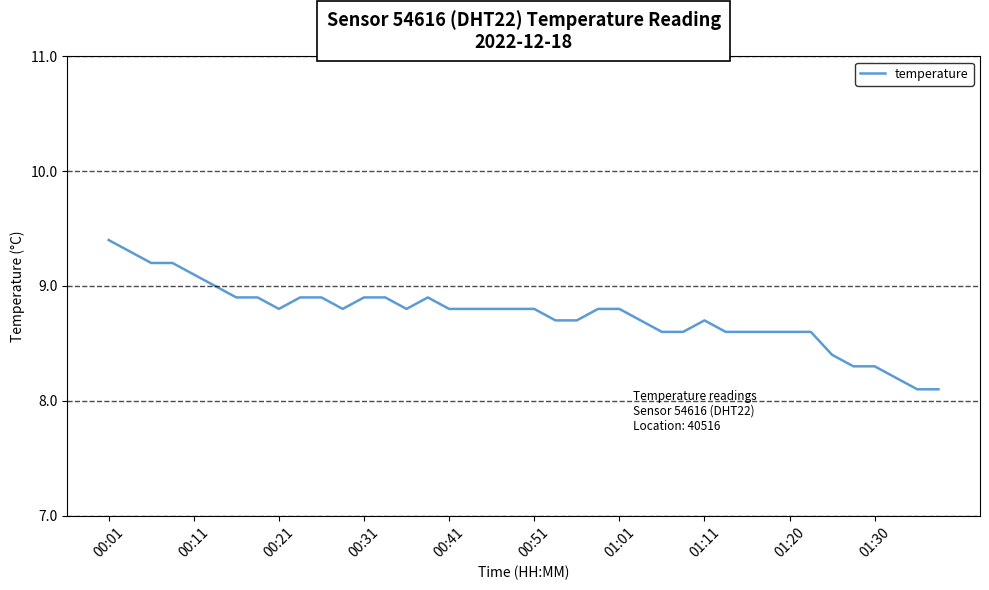

Is this an area chart (filled region under the line)?

No